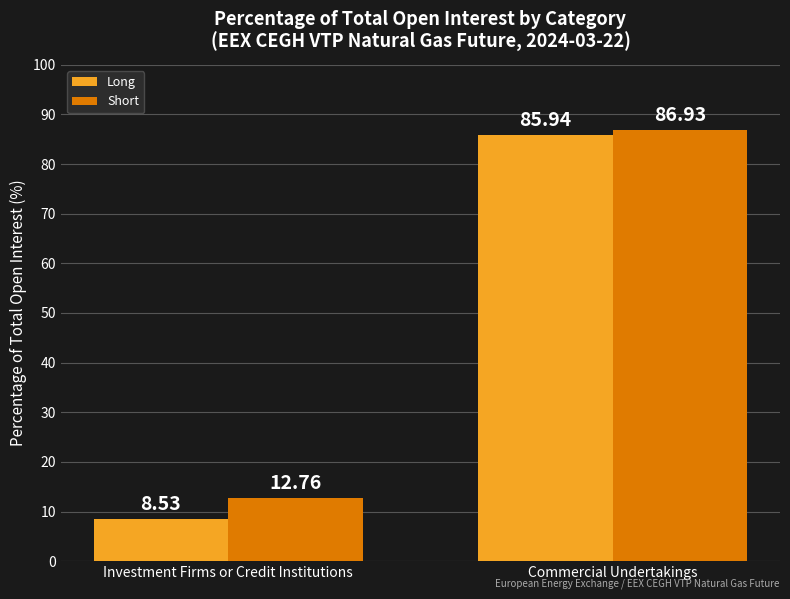

What is the difference between the Long values at Investment Firms or Credit Institutions and Commercial Undertakings?

77.4